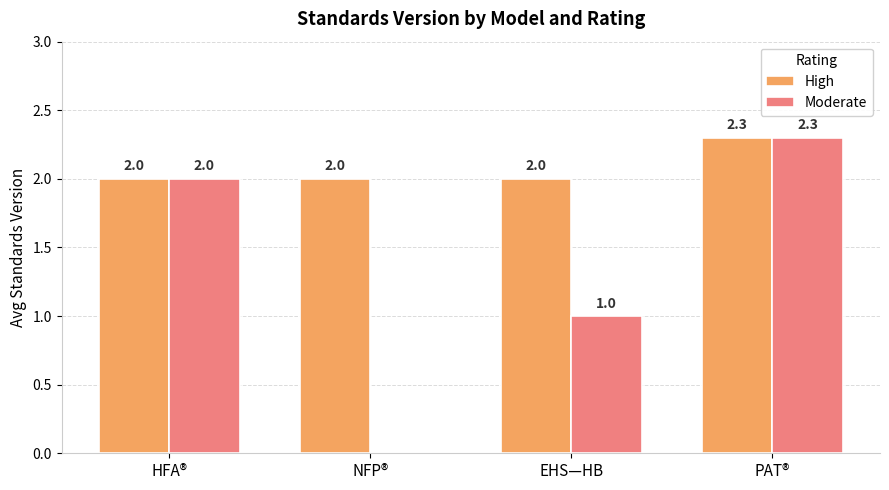

The value of High at EHS—HB is 1.4. True or false?

False